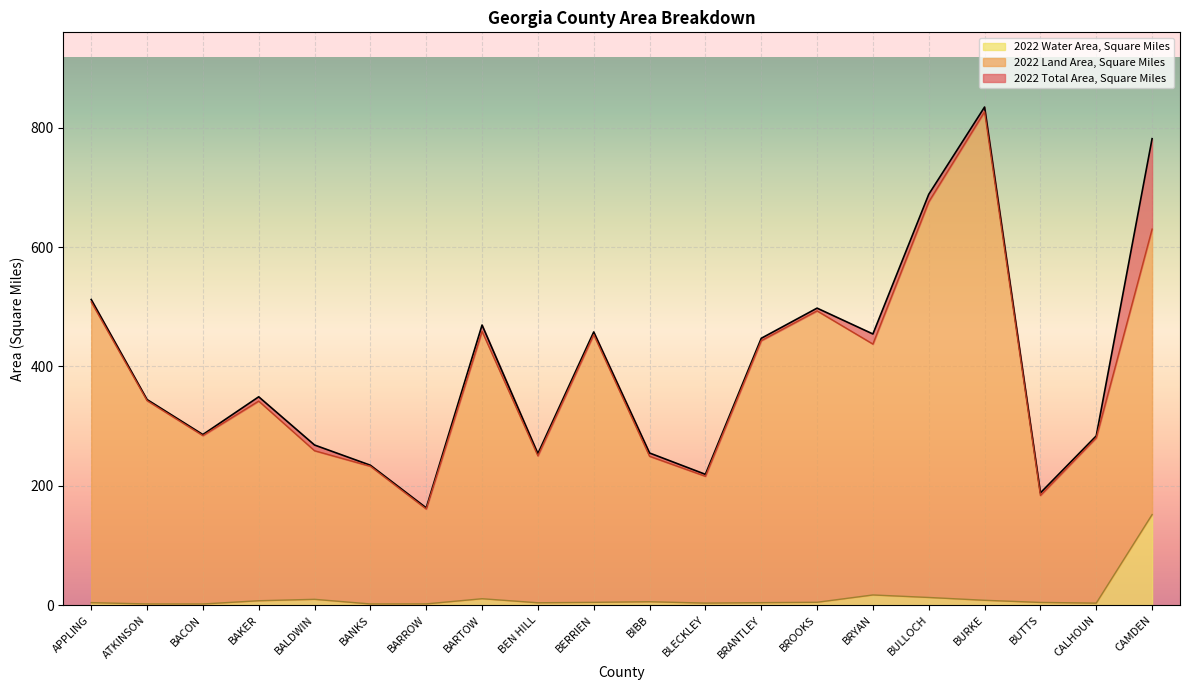

True or false: 2022 Water Area, Square Miles and 2022 Total Area, Square Miles cross at least once.

False